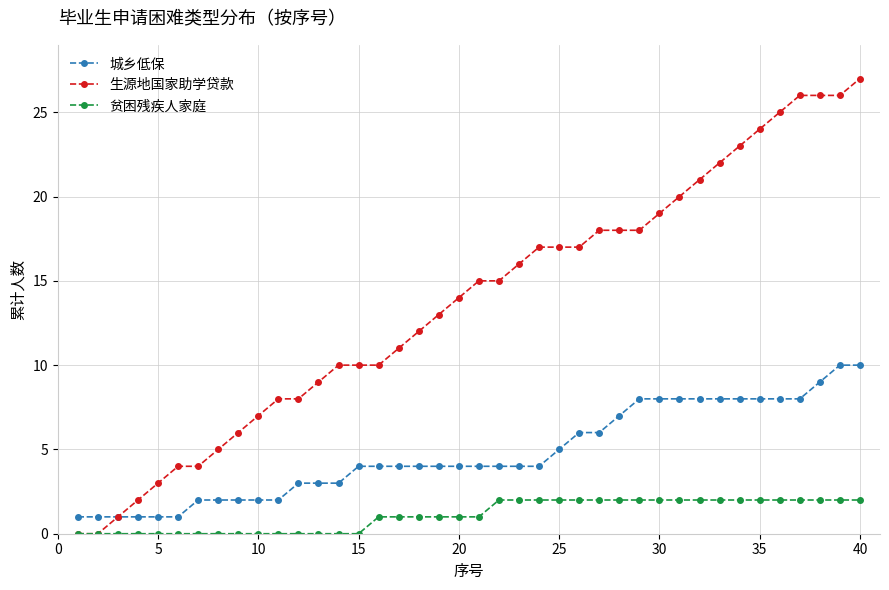

List the series in order of their overall mean, highest first.

生源地国家助学贷款, 城乡低保, 贫困残疾人家庭